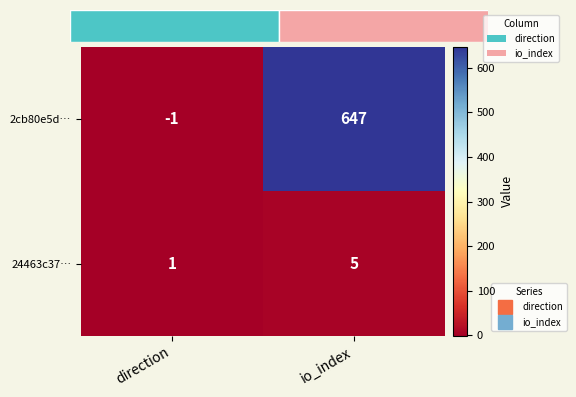

What is the maximum value for 2cb80e5d…?

647